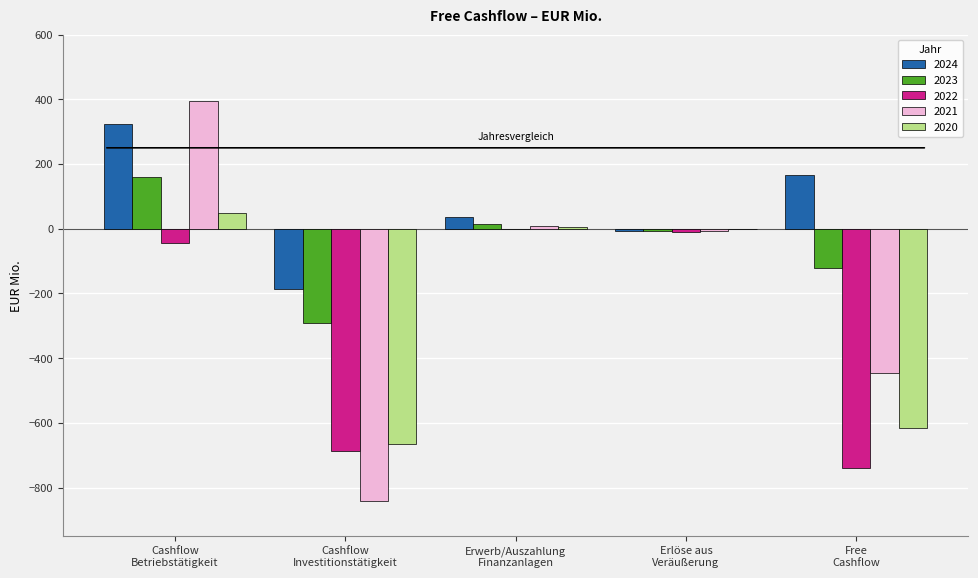

Where does the 2024 series first go above 37?

Cashflow
Betriebstätigkeit